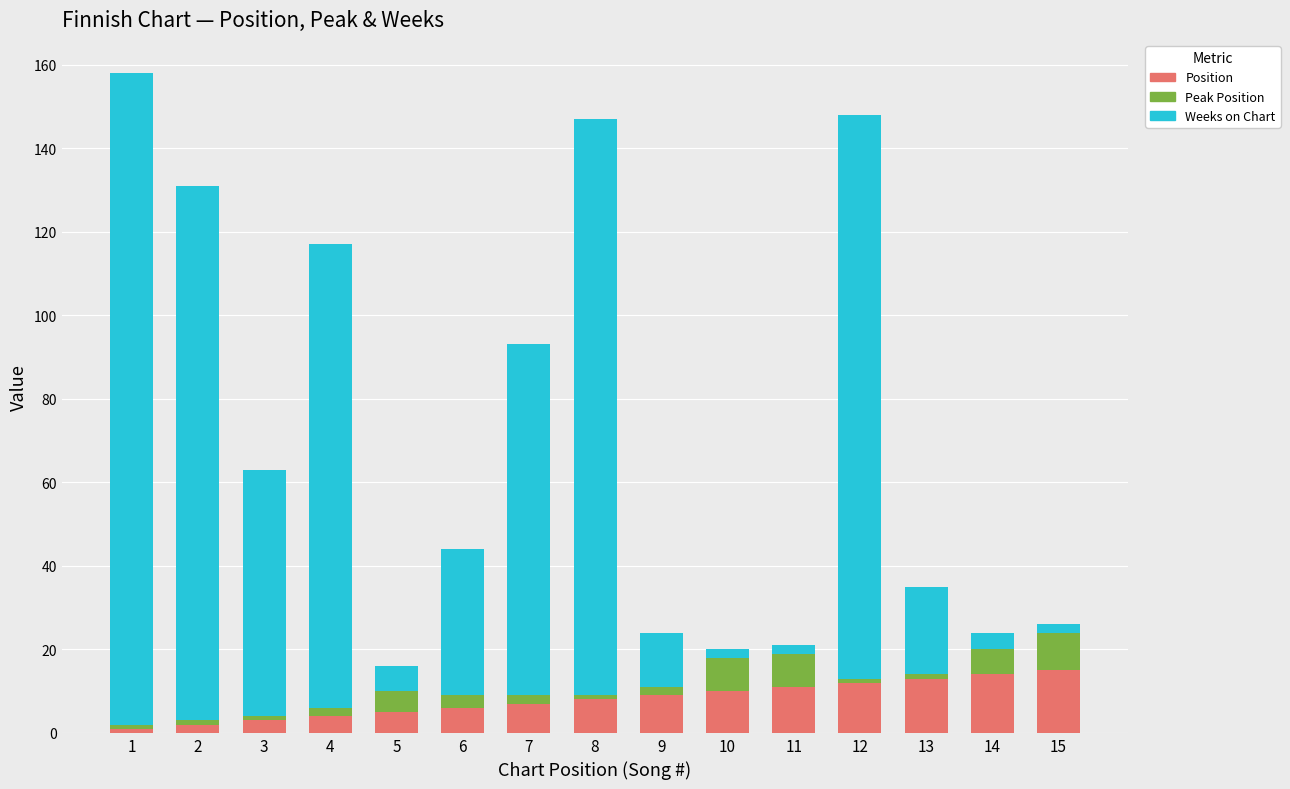

What is the sum of all Position values?

120